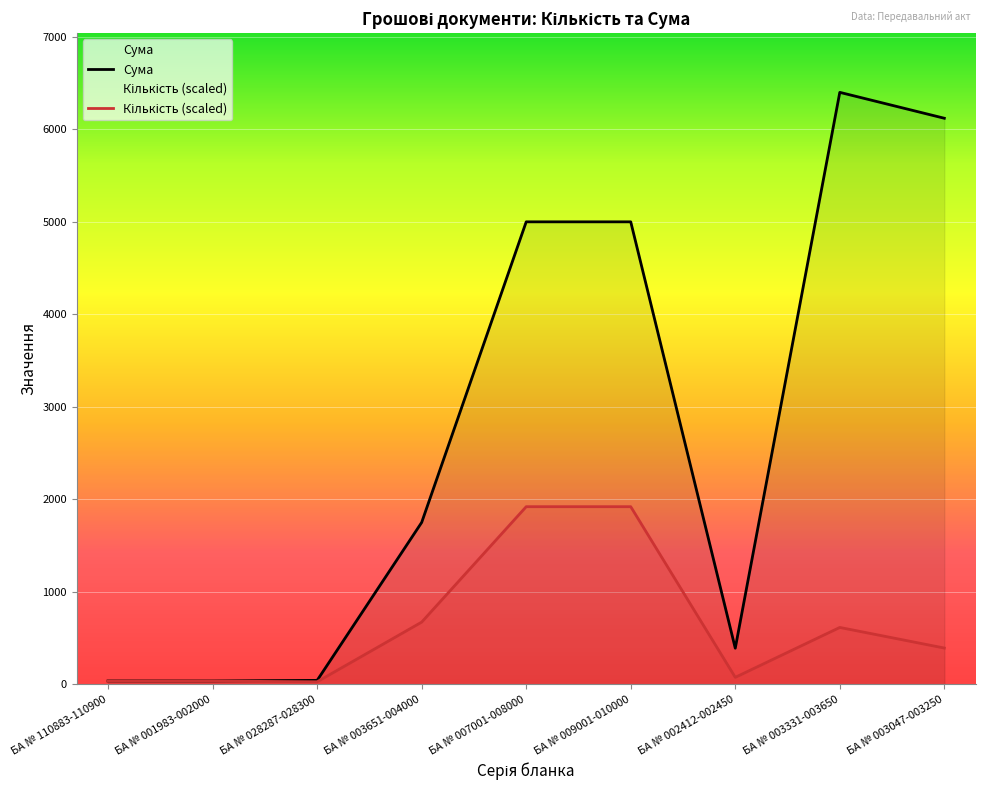

True or false: Кількість has a value of 550.3 at БА № 003047-003250.

False